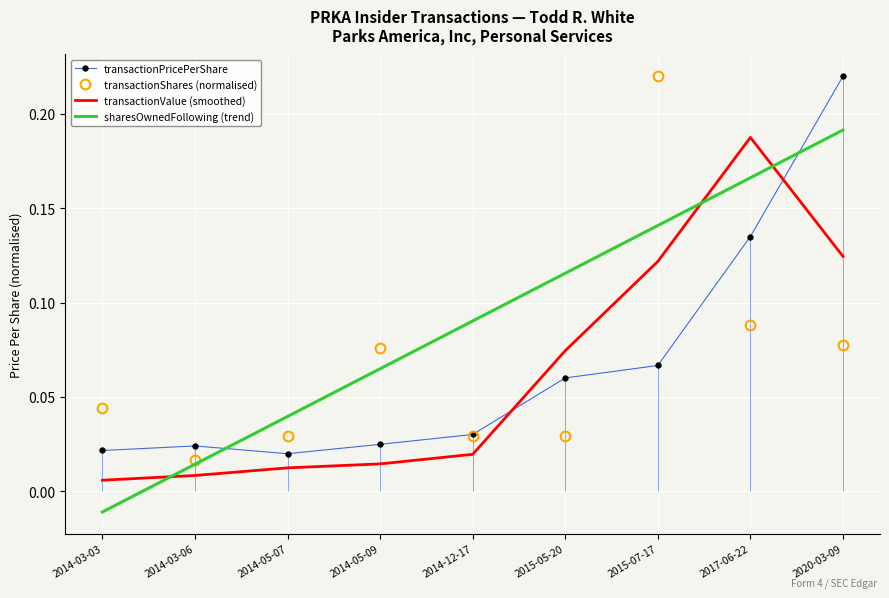

In transactionShares (normalised), how many points are higher than both neighbors (excluding endpoints)?

2